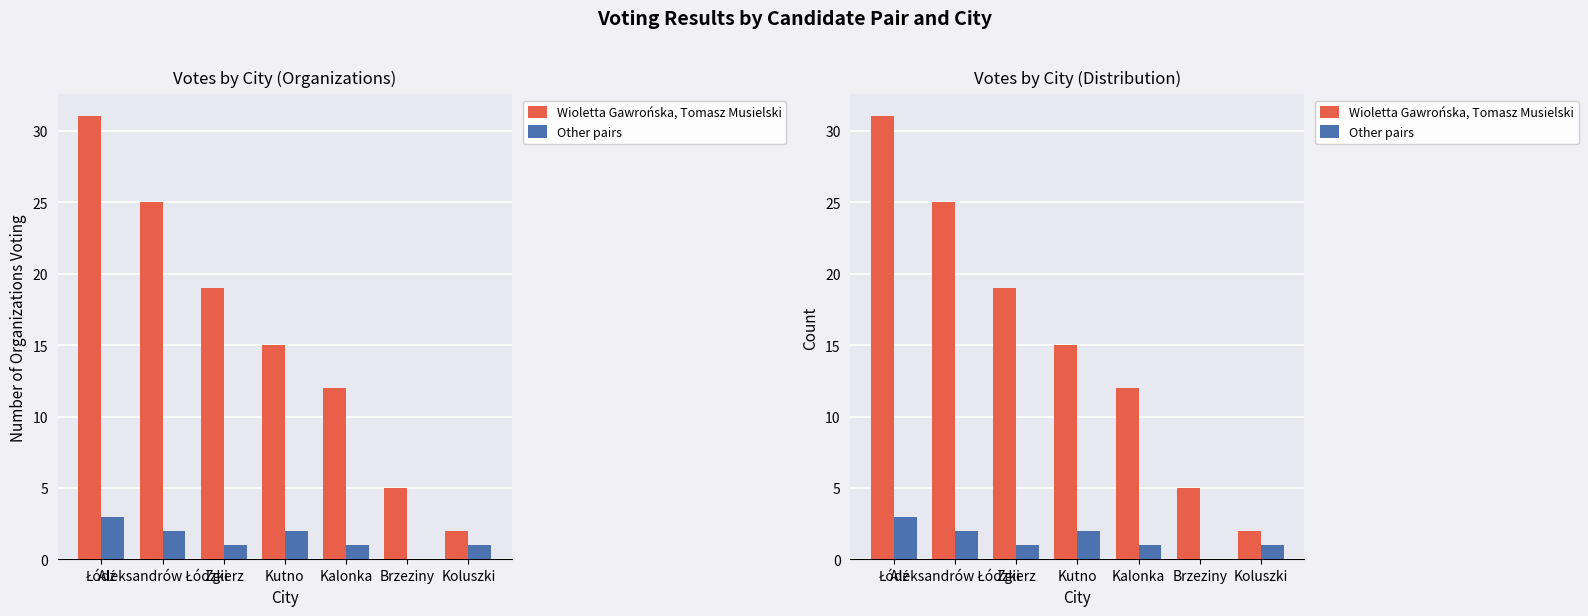

Rank the categories by Wioletta Gawrońska, Tomasz Musielski value from highest to lowest.

Łódź, Aleksandrów Łódzki, Zgierz, Kutno, Kalonka, Brzeziny, Koluszki